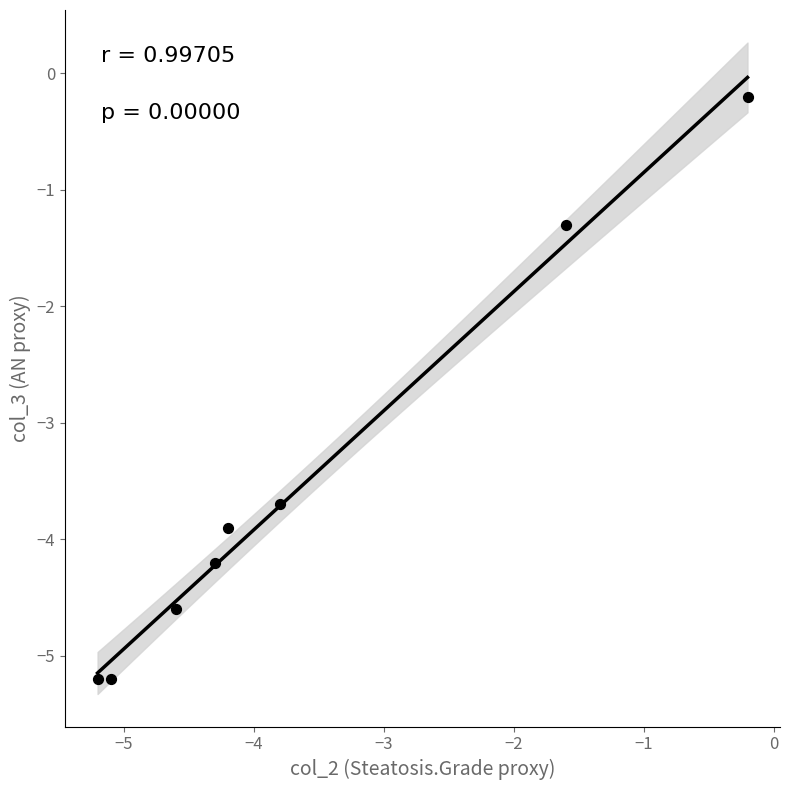

What is the average X value?

-3.6